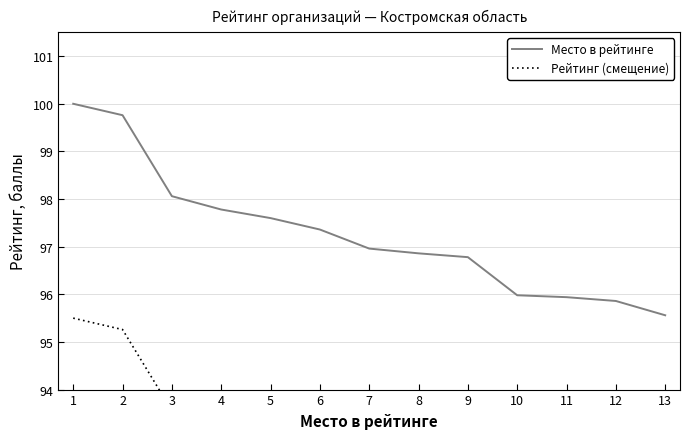

Which series has the largest range (max minus min)?

Место в рейтинге